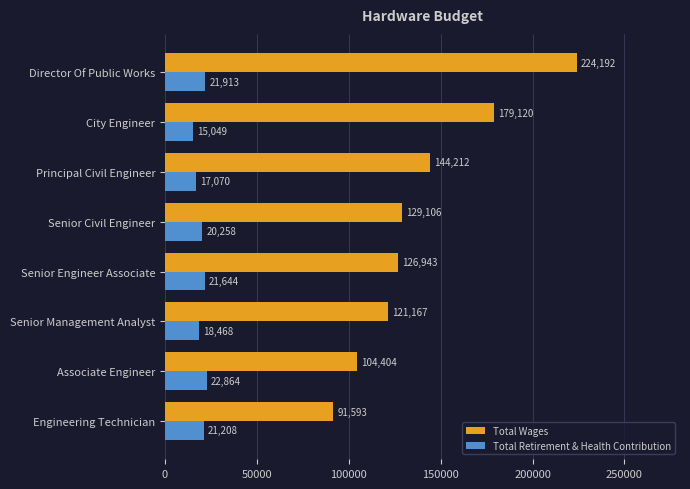

List the labels in order of Total Retirement & Health Contribution value, largest first.

Associate Engineer, Director Of Public Works, Senior Engineer Associate, Engineering Technician, Senior Civil Engineer, Senior Management Analyst, Principal Civil Engineer, City Engineer